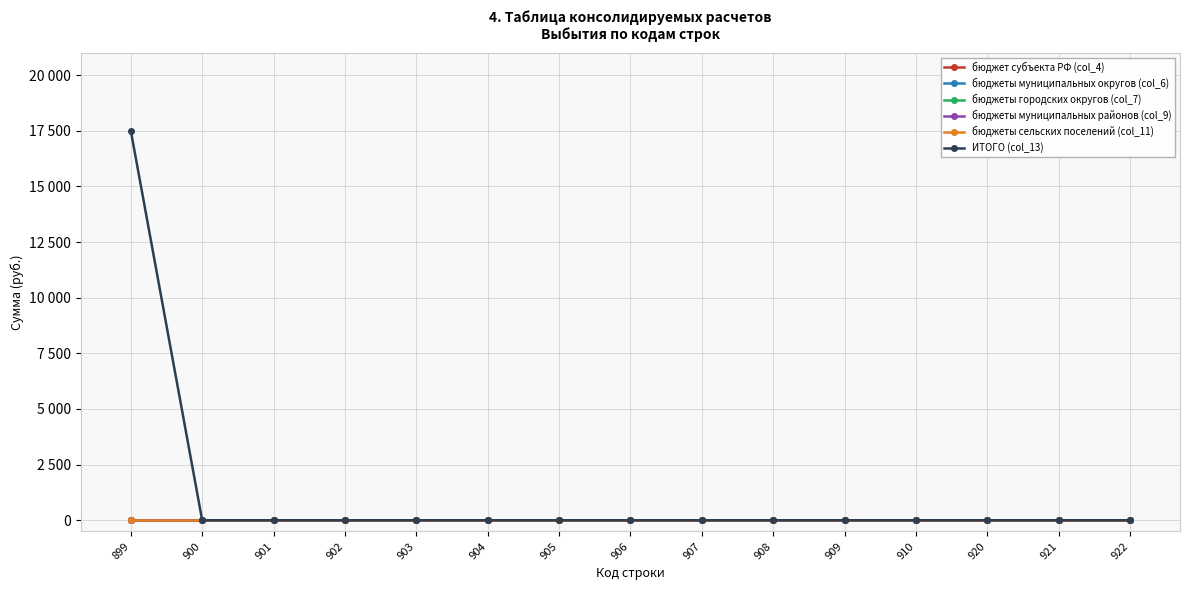

Reading left to right, what are all the values shown in this chart?

бюджет субъекта РФ (col_4): 0	0	0	0	0	0	0	0	0	0	0	0	0	0	0
бюджеты муниципальных округов (col_6): 0	0	0	0	0	0	0	0	0	0	0	0	0	0	0
бюджеты городских округов (col_7): 0	0	0	0	0	0	0	0	0	0	0	0	0	0	0
бюджеты муниципальных районов (col_9): 0	0	0	0	0	0	0	0	0	0	0	0	0	0	0
бюджеты сельских поселений (col_11): 0	0	0	0	0	0	0	0	0	0	0	0	0	0	0
ИТОГО (col_13): 17500	0	0	0	0	0	0	0	0	0	0	0	0	0	0